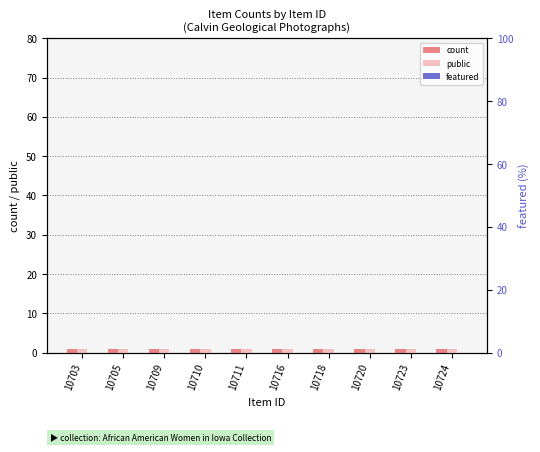

At which category does the chart reach its minimum across all series?

10703